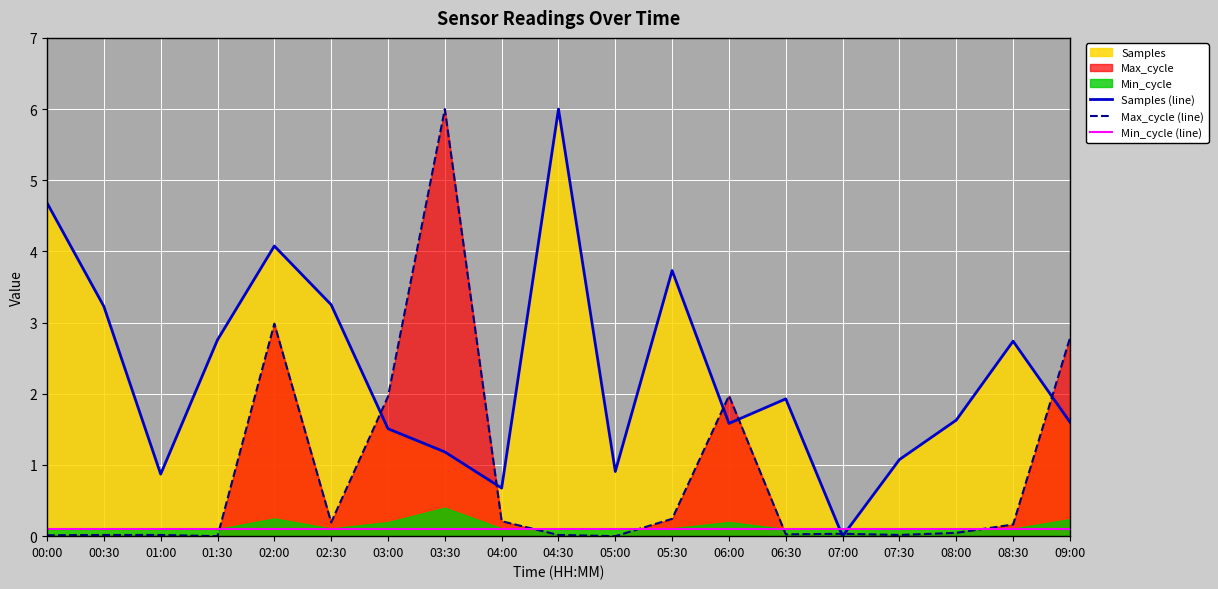

Which series changed the most between 00:30 and 06:00?

Max_cycle (line)